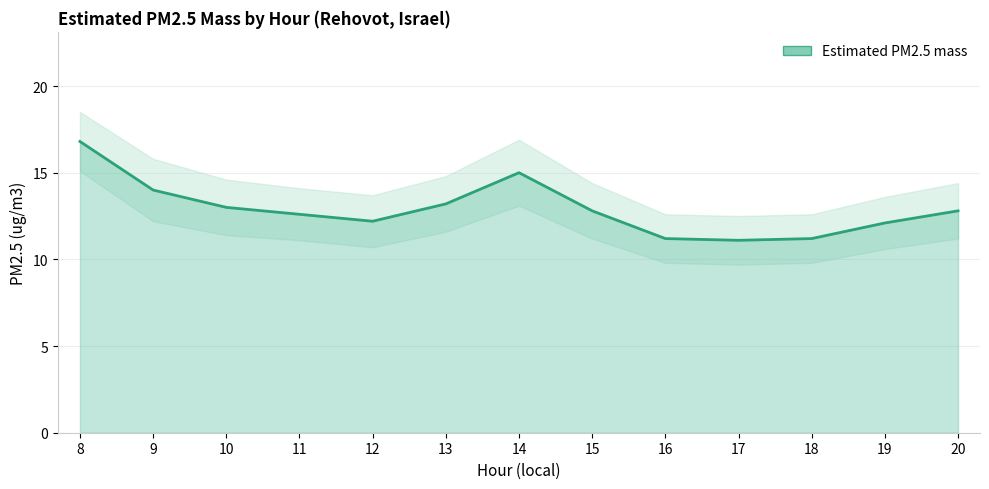

Reading left to right, transcribe all the data shown in this chart.

16.8	14.0	13.0	12.6	12.2	13.2	15.0	12.8	11.2	11.1	11.2	12.1	12.8